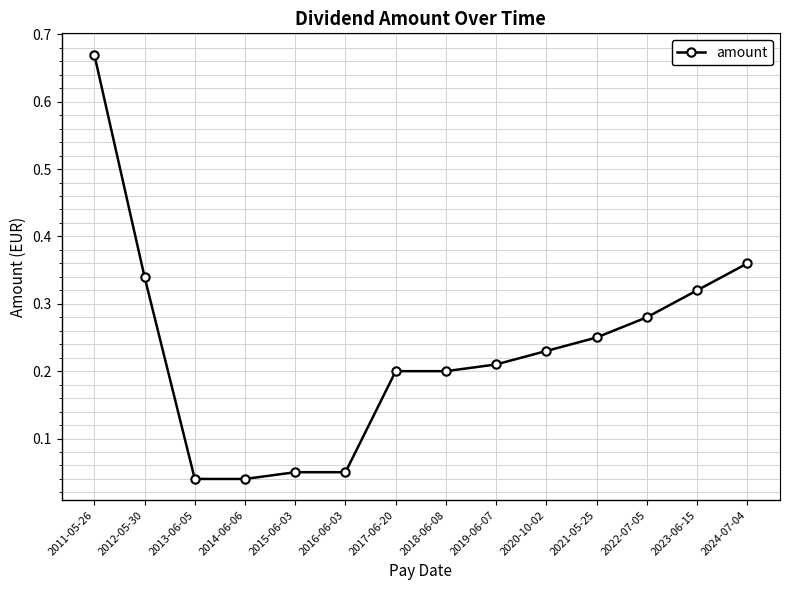

The value at 2021-05-25 is 0.4. True or false?

False